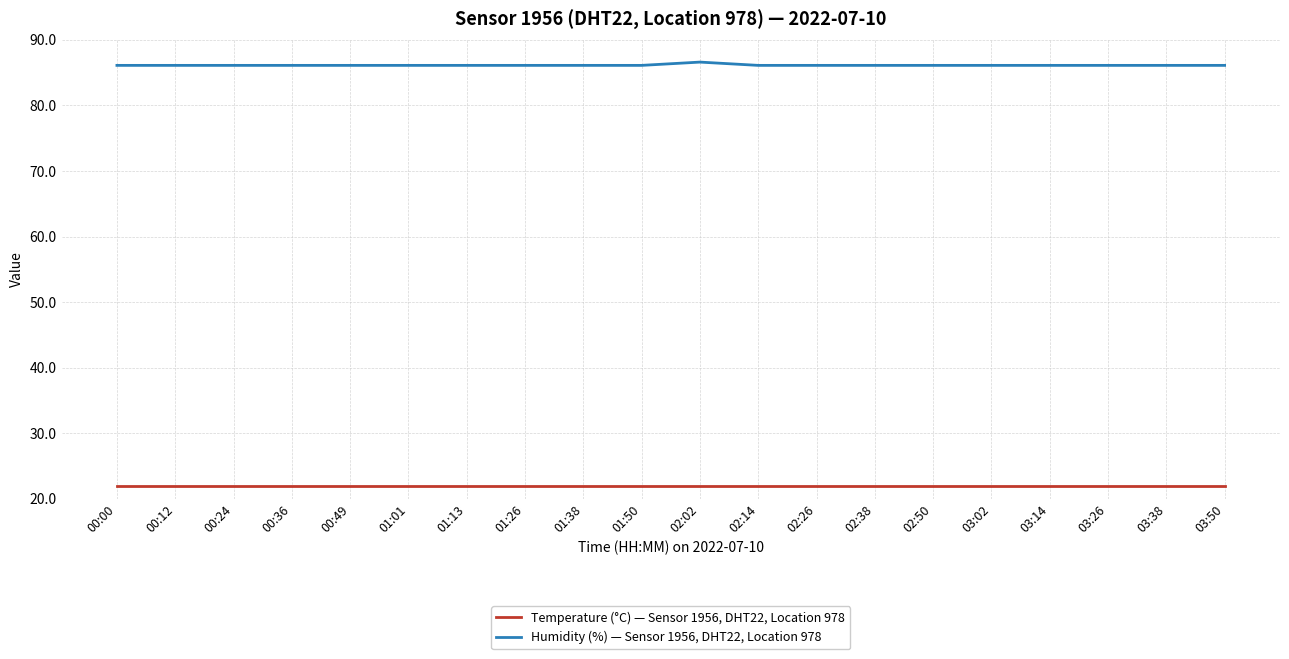

In Humidity (%) — Sensor 1956, DHT22, Location 978, how many points are higher than both neighbors (excluding endpoints)?

1